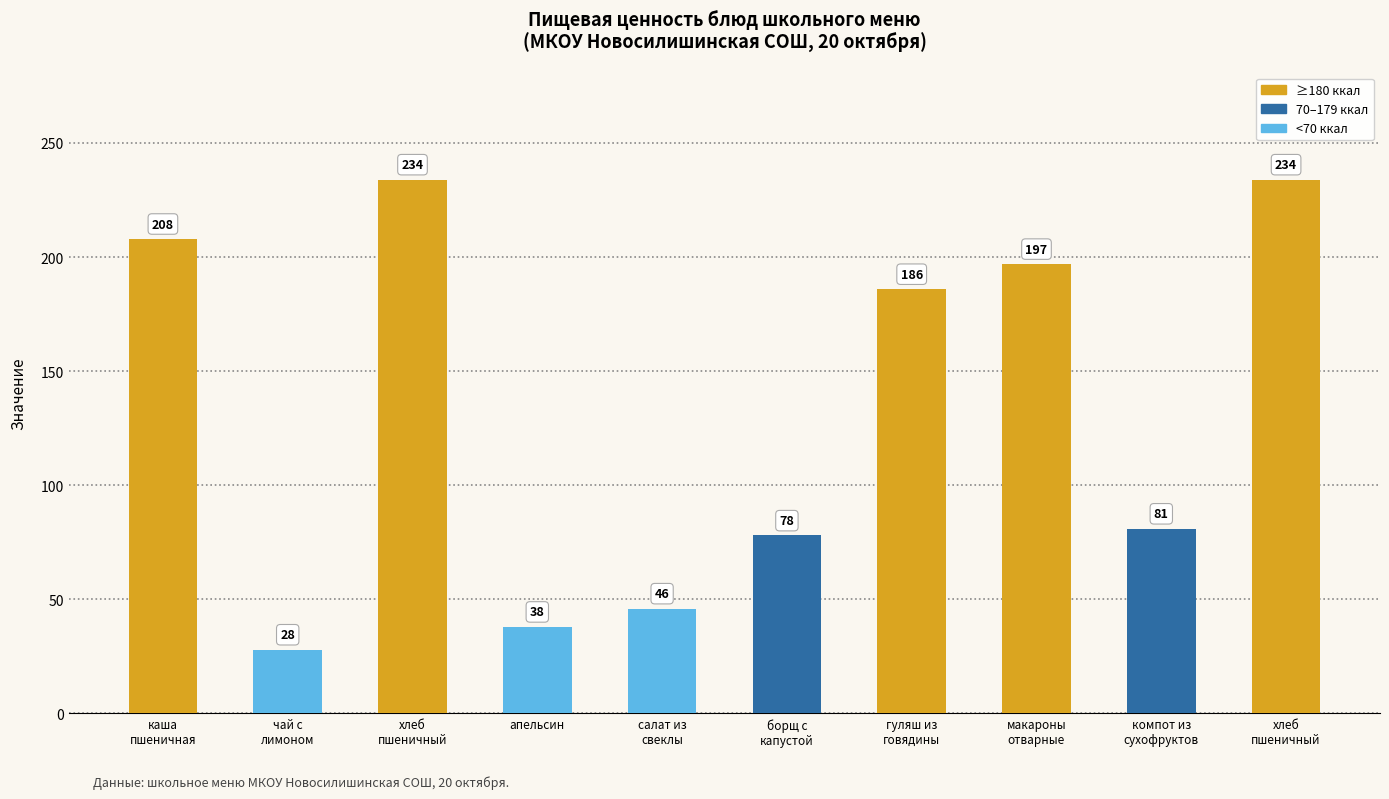

What is the difference between the maximum and minimum values?

206